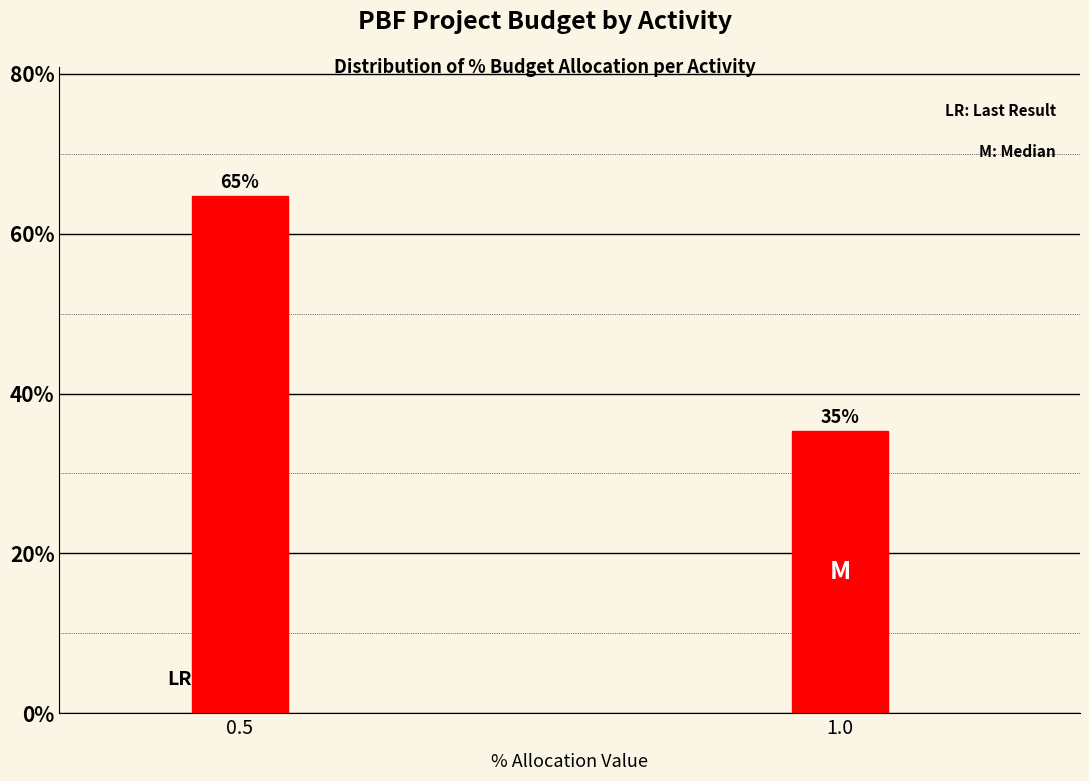

Which label corresponds to the smallest value in the chart?

1.0